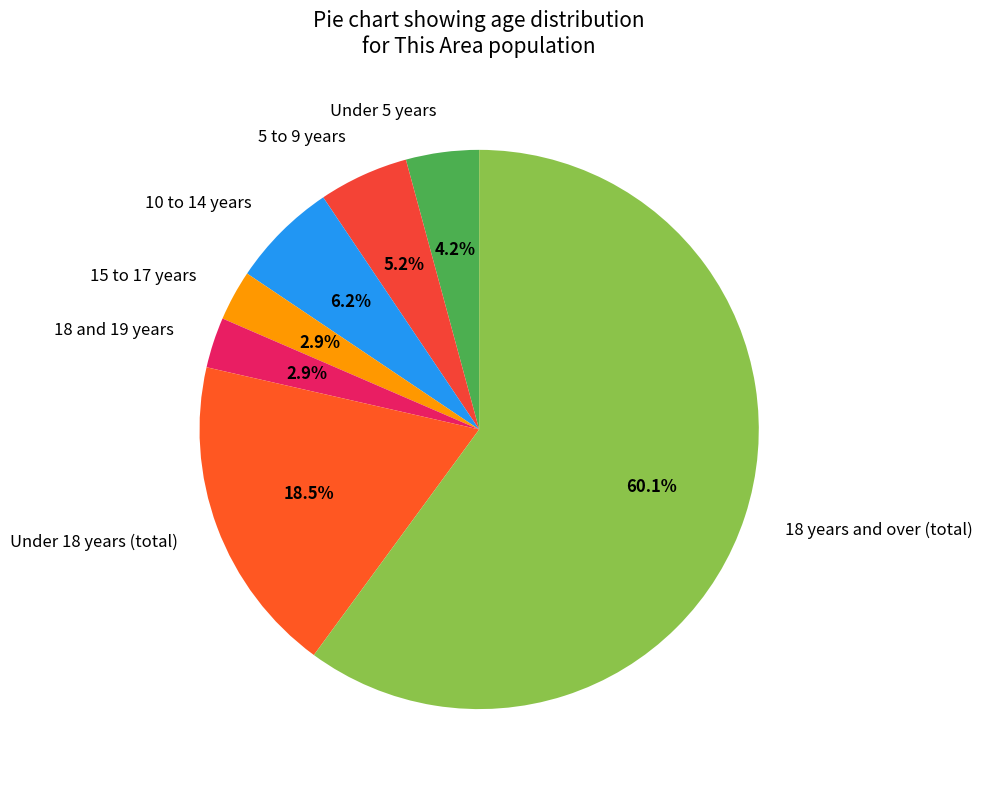

To the nearest percent, what is the difference between the largest and smallest slice percentages?

57%